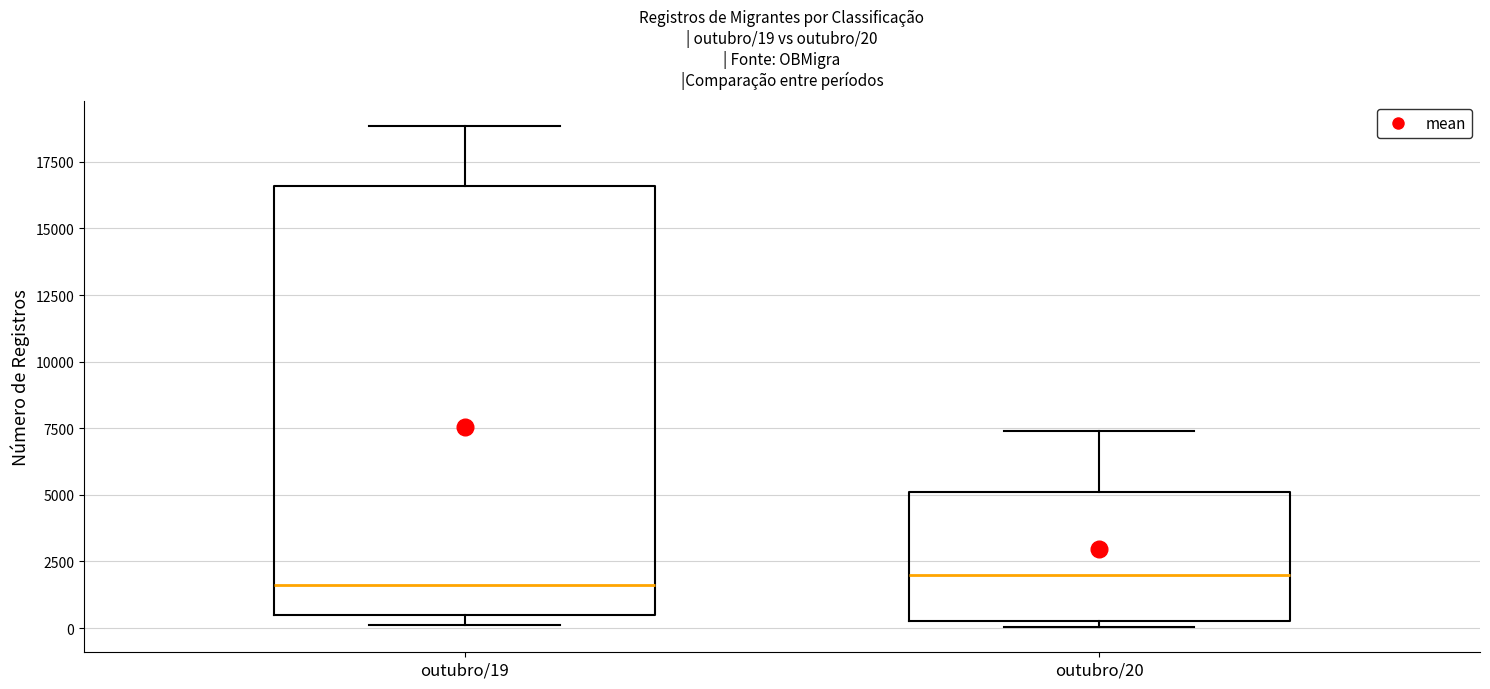

Which box is the tallest, from its lower edge to its upper edge?

outubro/19